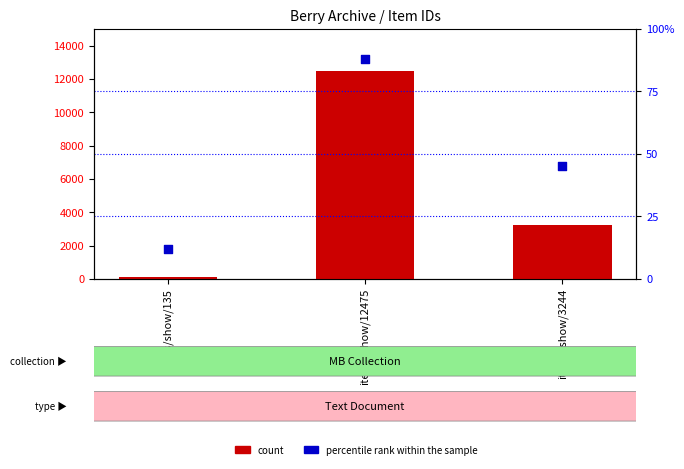

Which series contains the highest Y value?

count